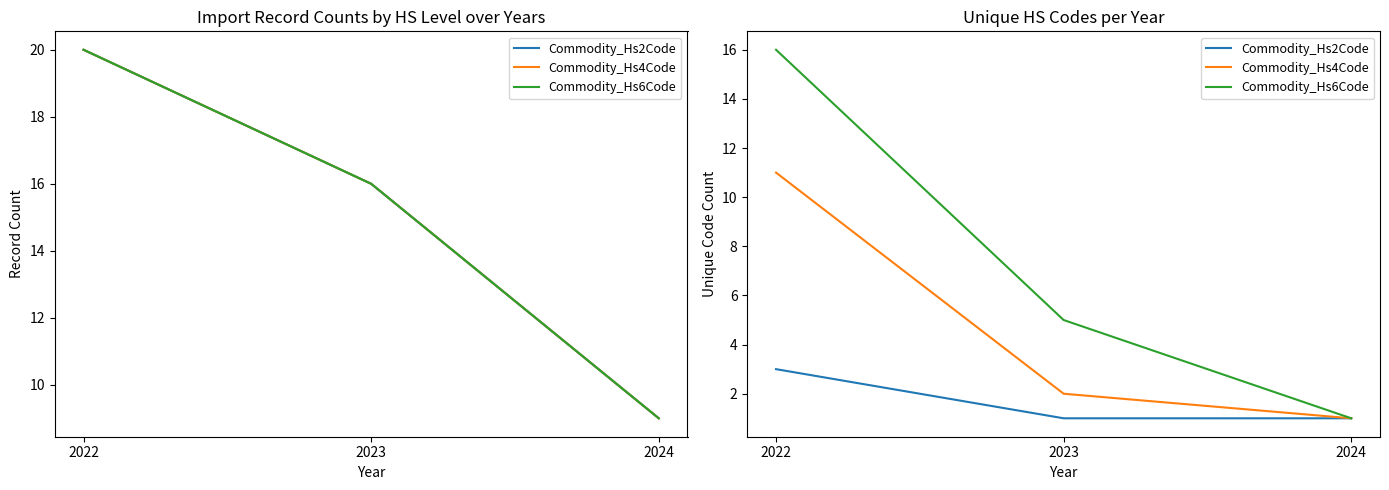

Is this an area chart (filled region under the line)?

No